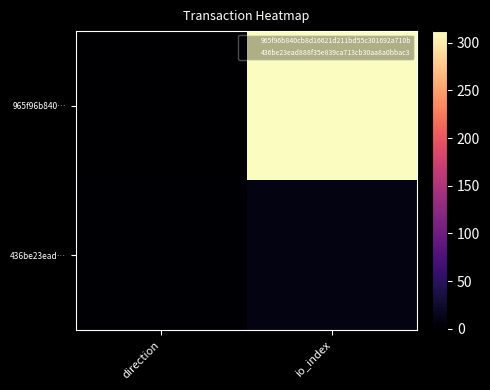

Reading right to left, extract all data points from this chart.

965f96b840…: io_index=312	direction=-1
436be23ead…: io_index=10	direction=1